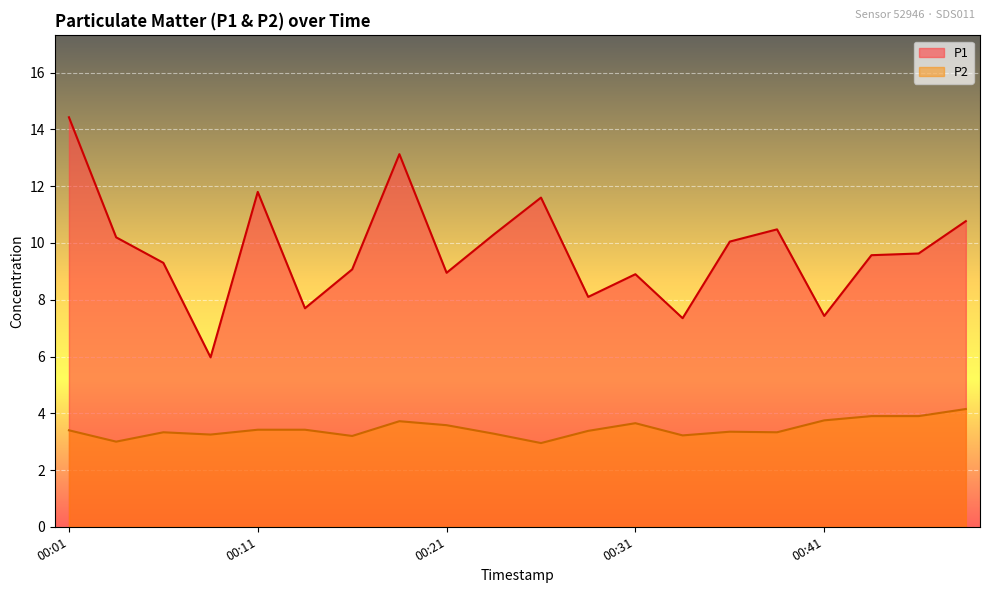

True or false: P1 and P2 cross at least once.

False